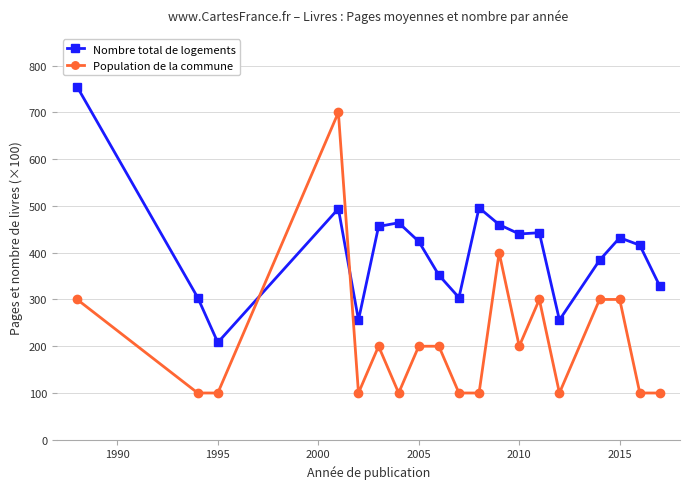

Does the chart display data point markers on the line(s)?

Yes